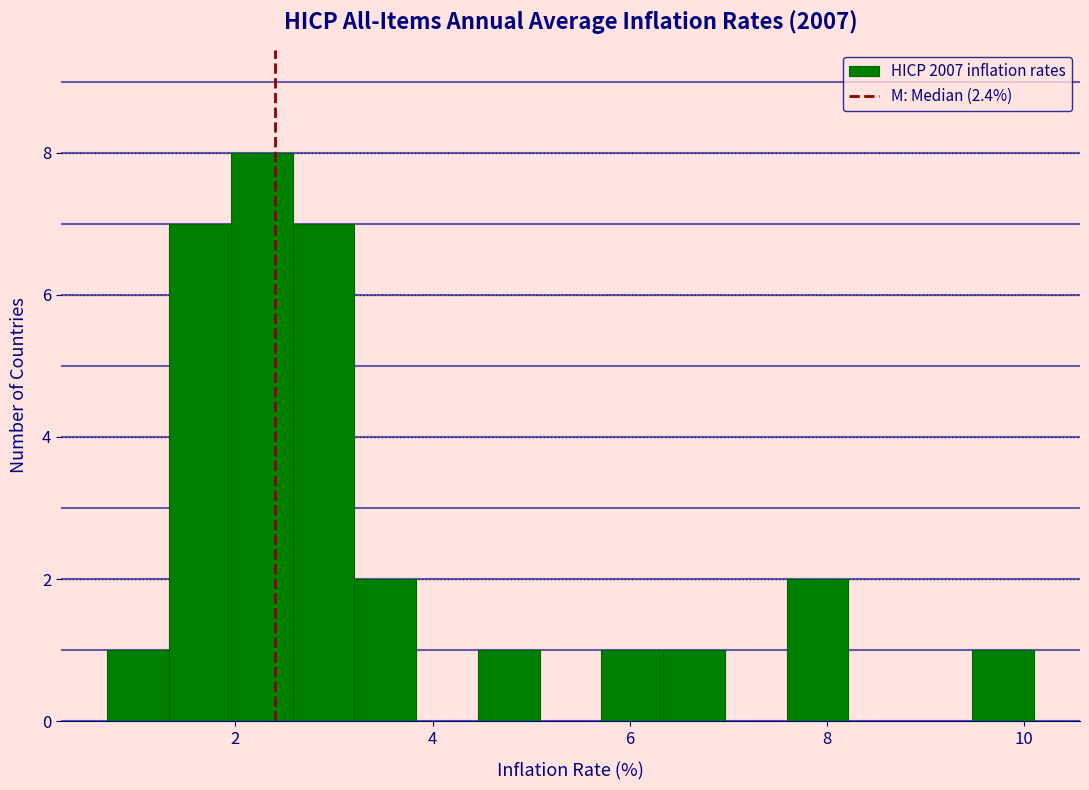

Around what value on the x-axis is the tallest bar? Give the approximate position of its centre, as read against the axis.

2.2